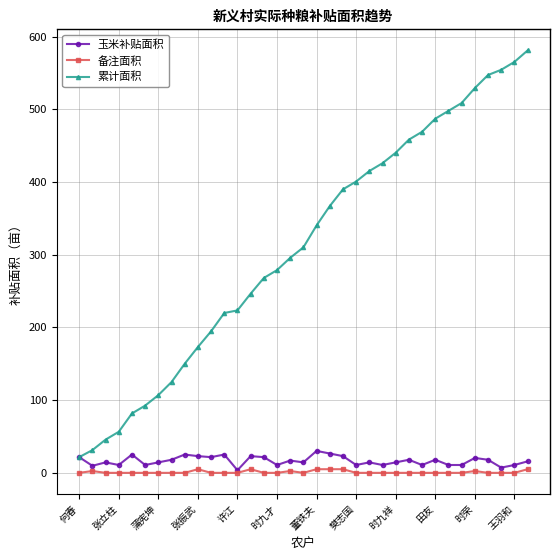

Which series has the largest total across all categories?

累计面积